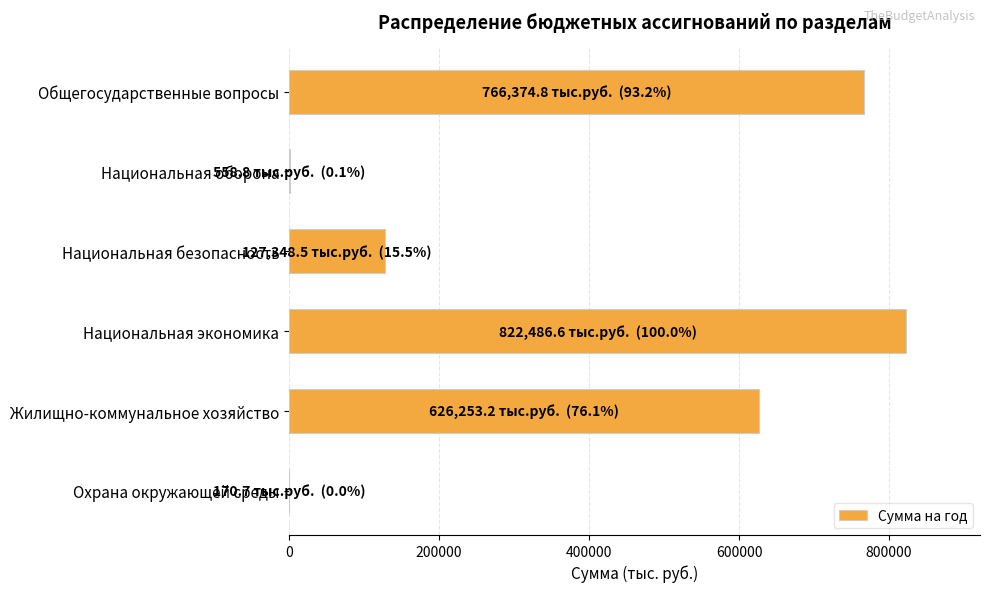

At which category does the chart reach its peak across all series?

Национальная экономика